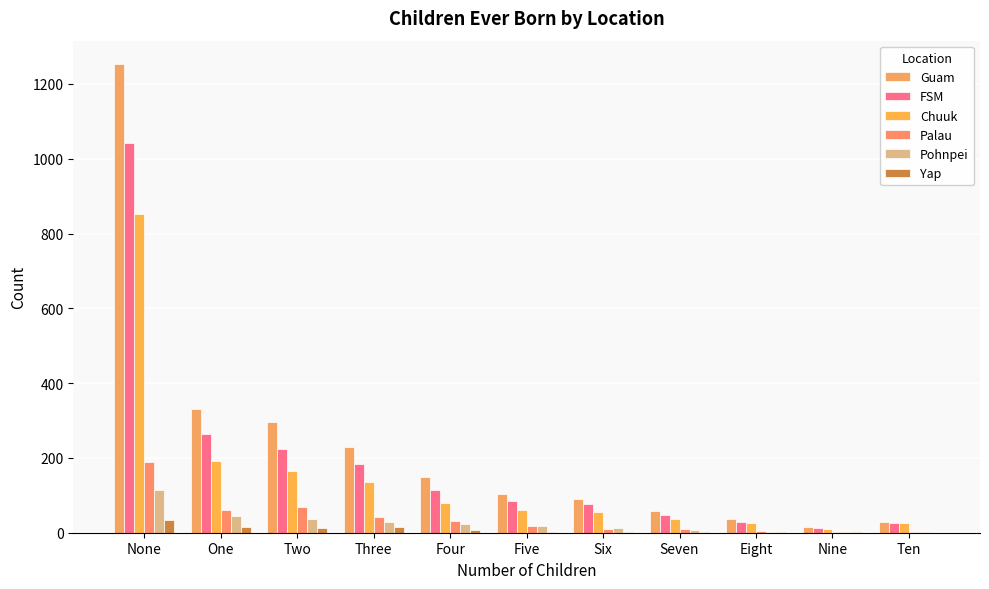

What is the highest value of the Chuuk series?

851